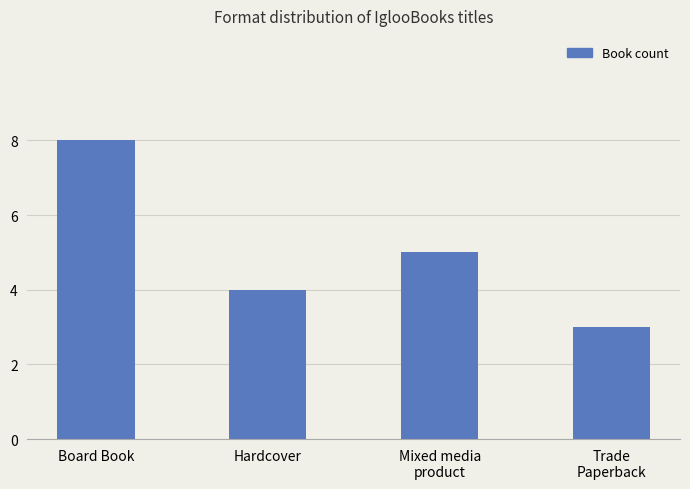

How many data points does each series have?

4